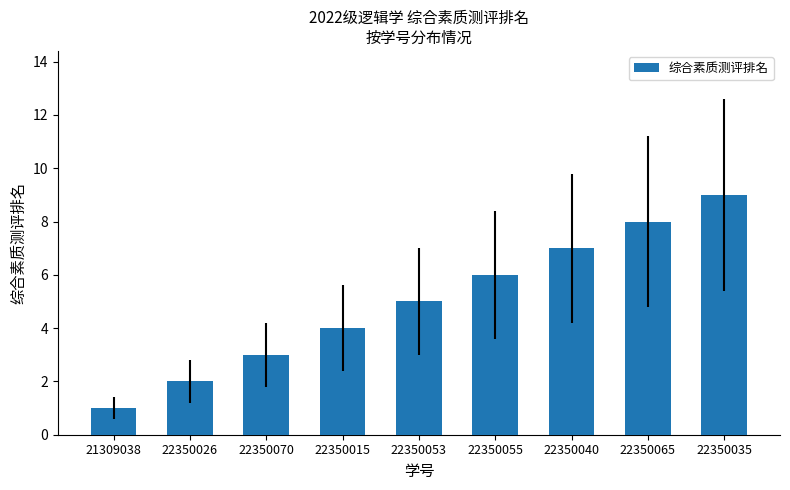

The chart shows a value of 1 at 22350026. True or false?

False